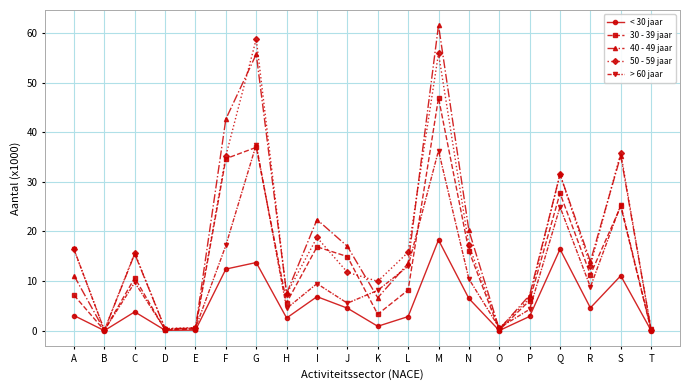

What is the difference between the highest and lowest values at J?

12.5